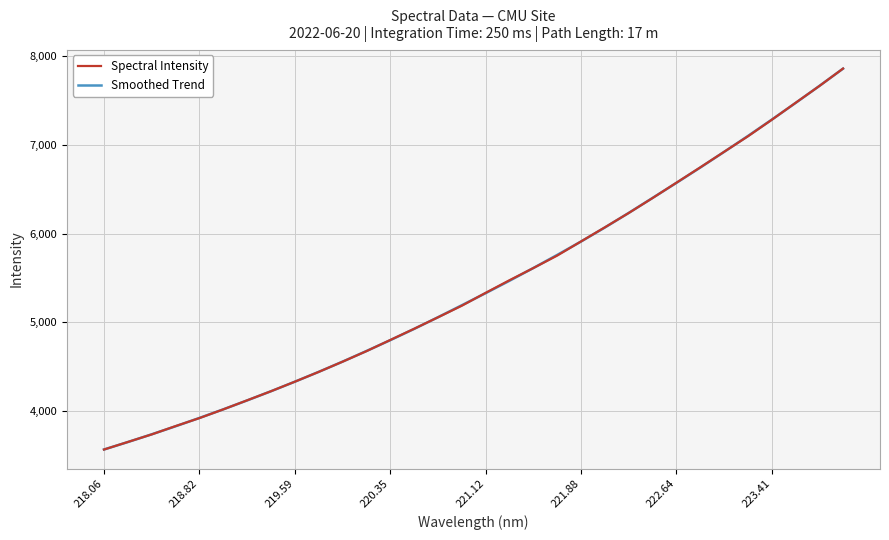

What is the maximum value for Smoothed Trend?

7859.4